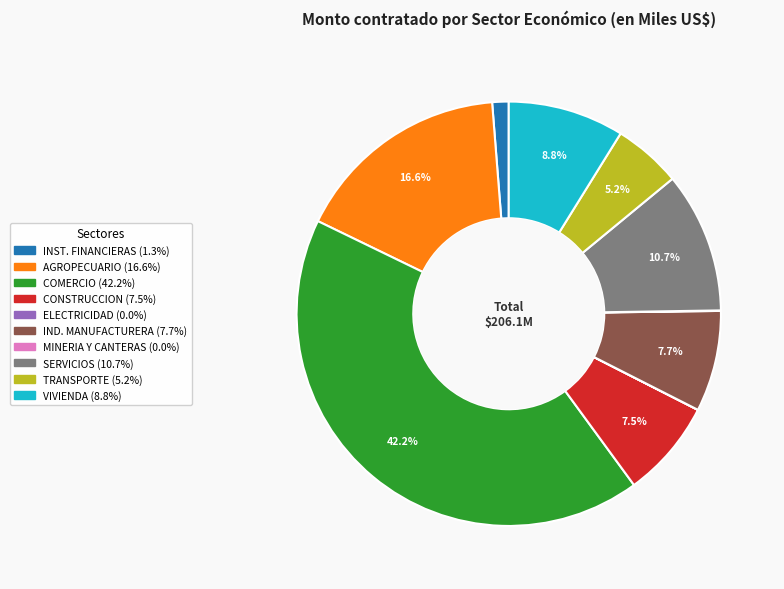

Is there a majority slice in this chart?

No